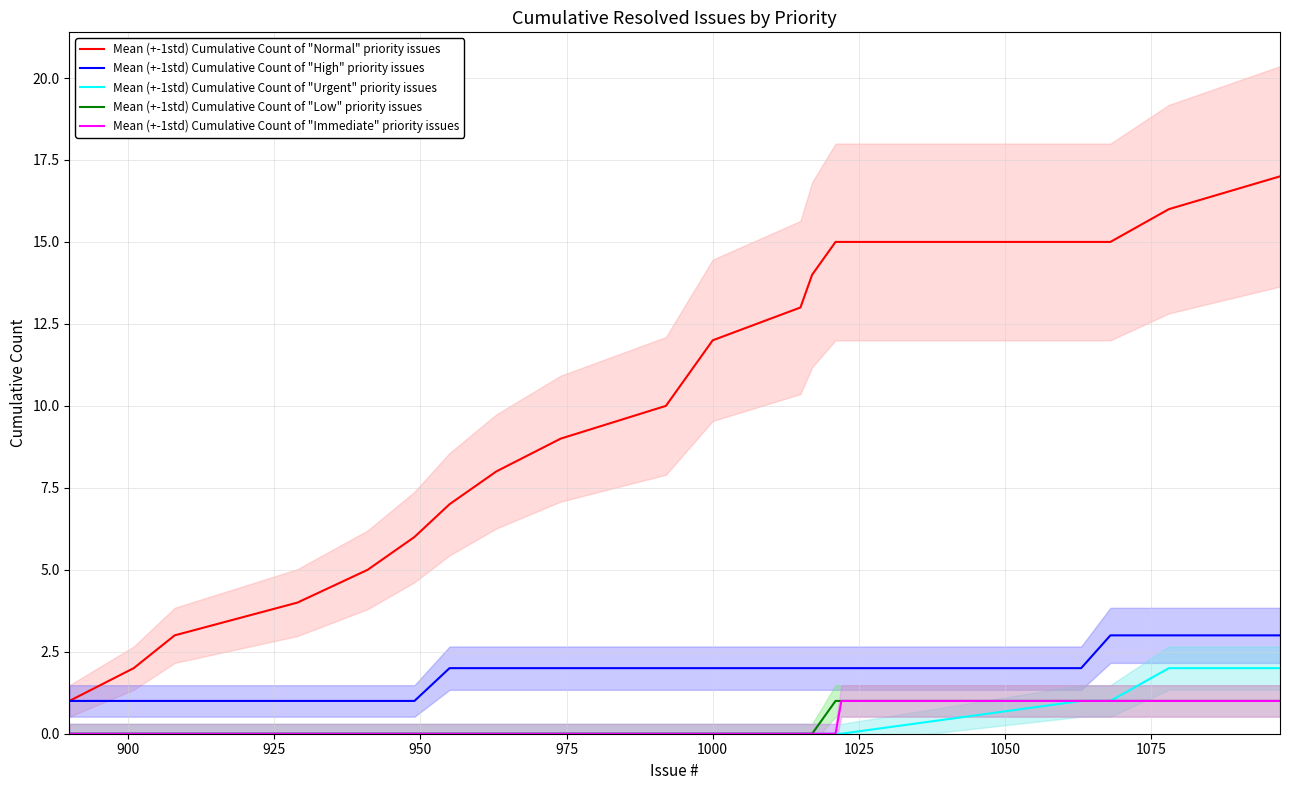

True or false: Mean (+-1std) Cumulative Count of "High" priority issues and Mean (+-1std) Cumulative Count of "Urgent" priority issues intersect in this chart.

False